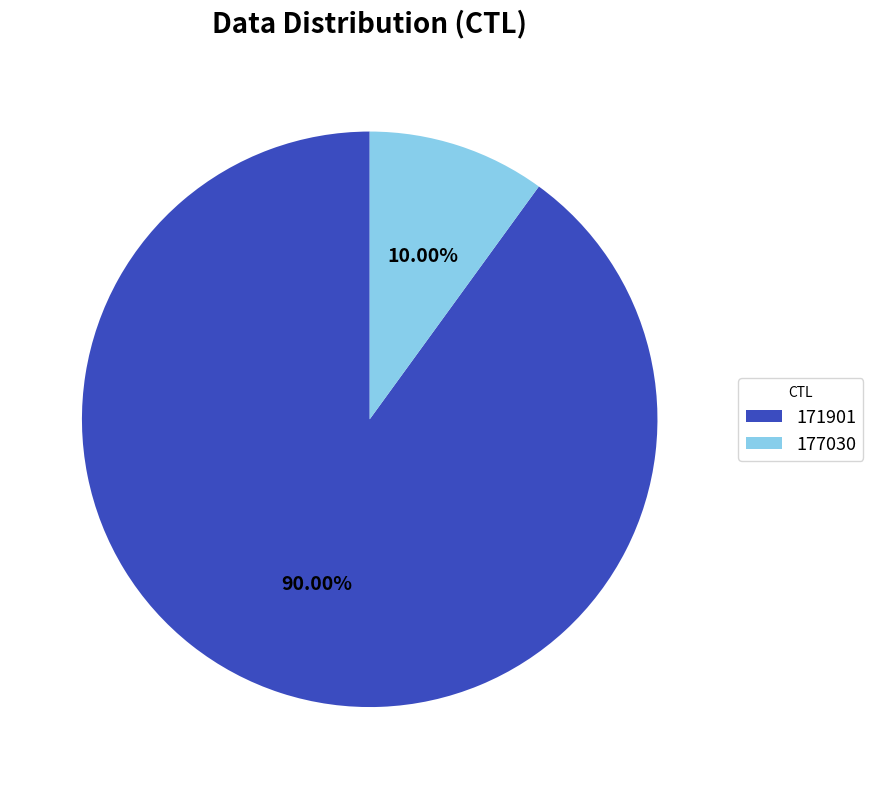

Combined, what portion of the pie is 177030 and 171901?

100.0%